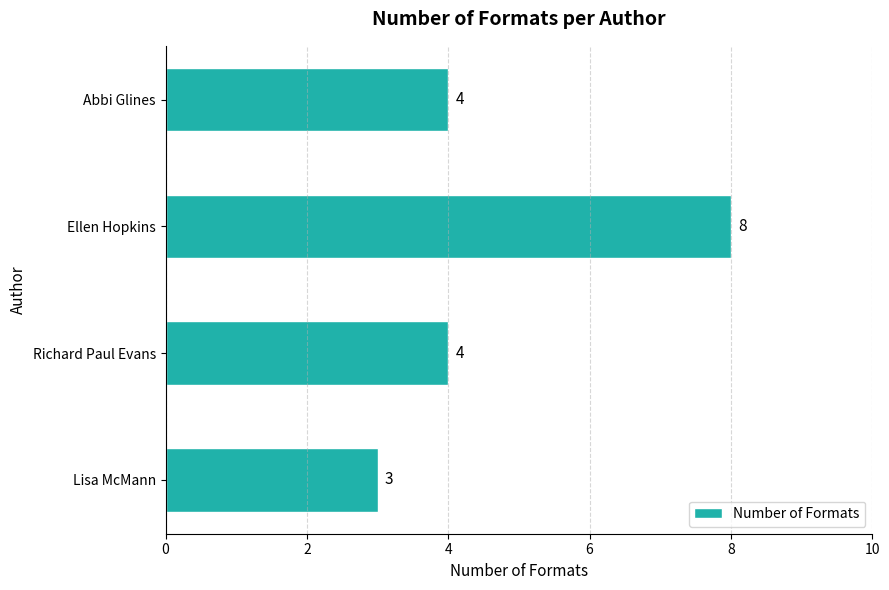

What is the change in value from Abbi Glines to Ellen Hopkins?

+4